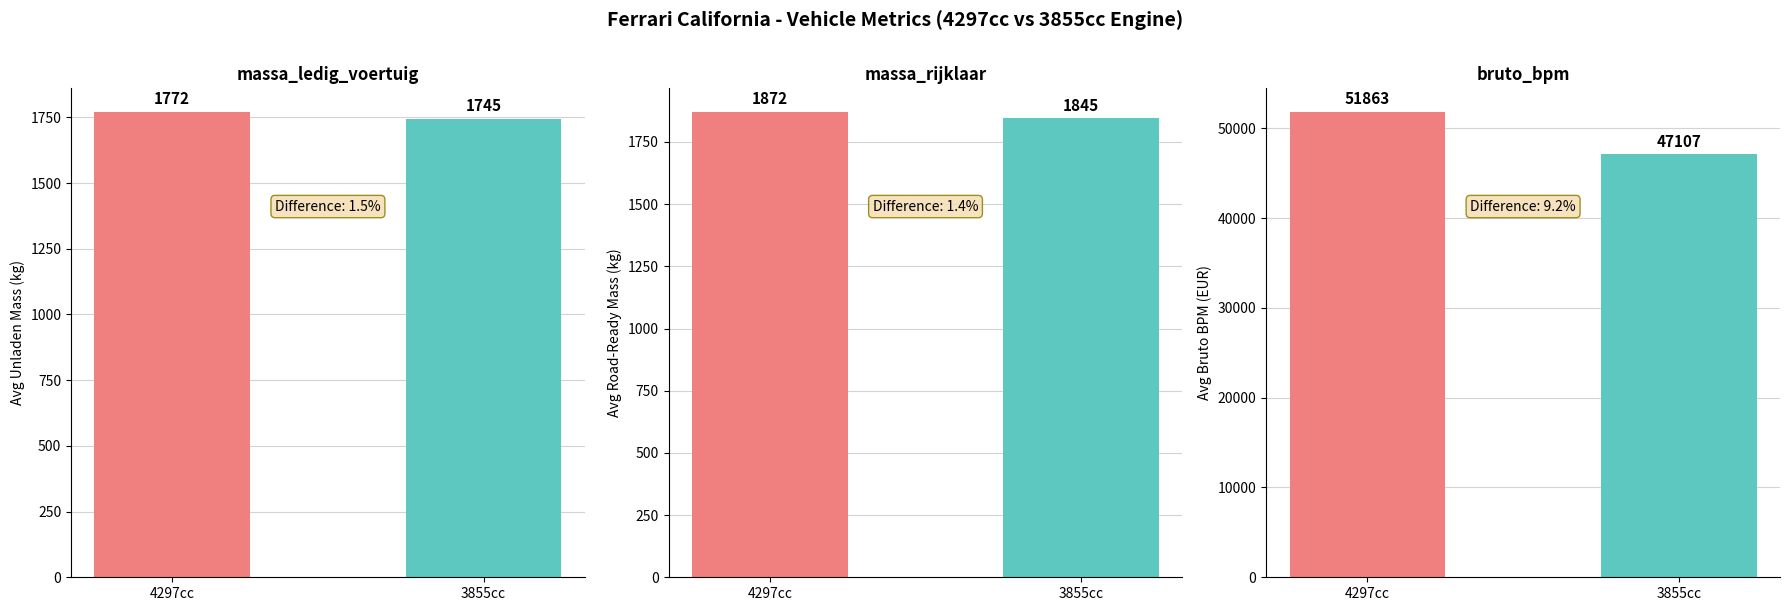

How many data points in massa_ledig_voertuig are above 1771?

1